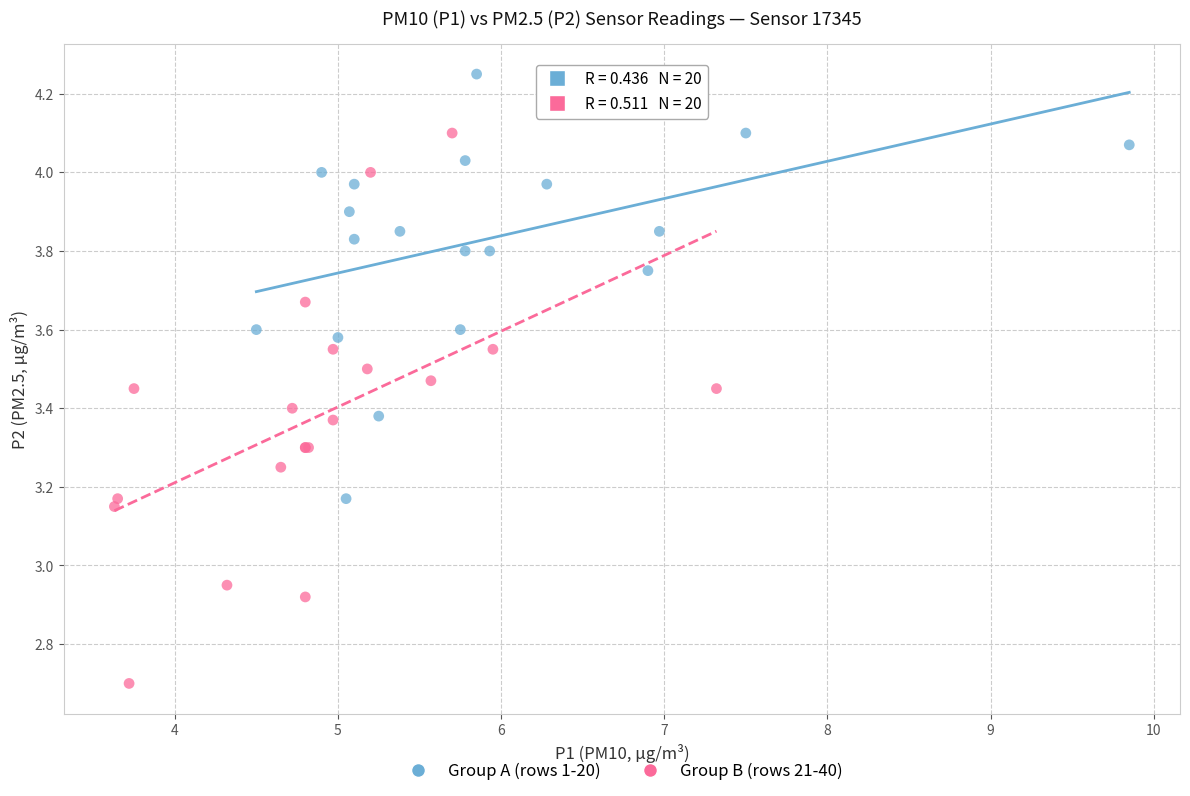

What are all the series names shown in the legend?

Group A (rows 1-20), Group B (rows 21-40)